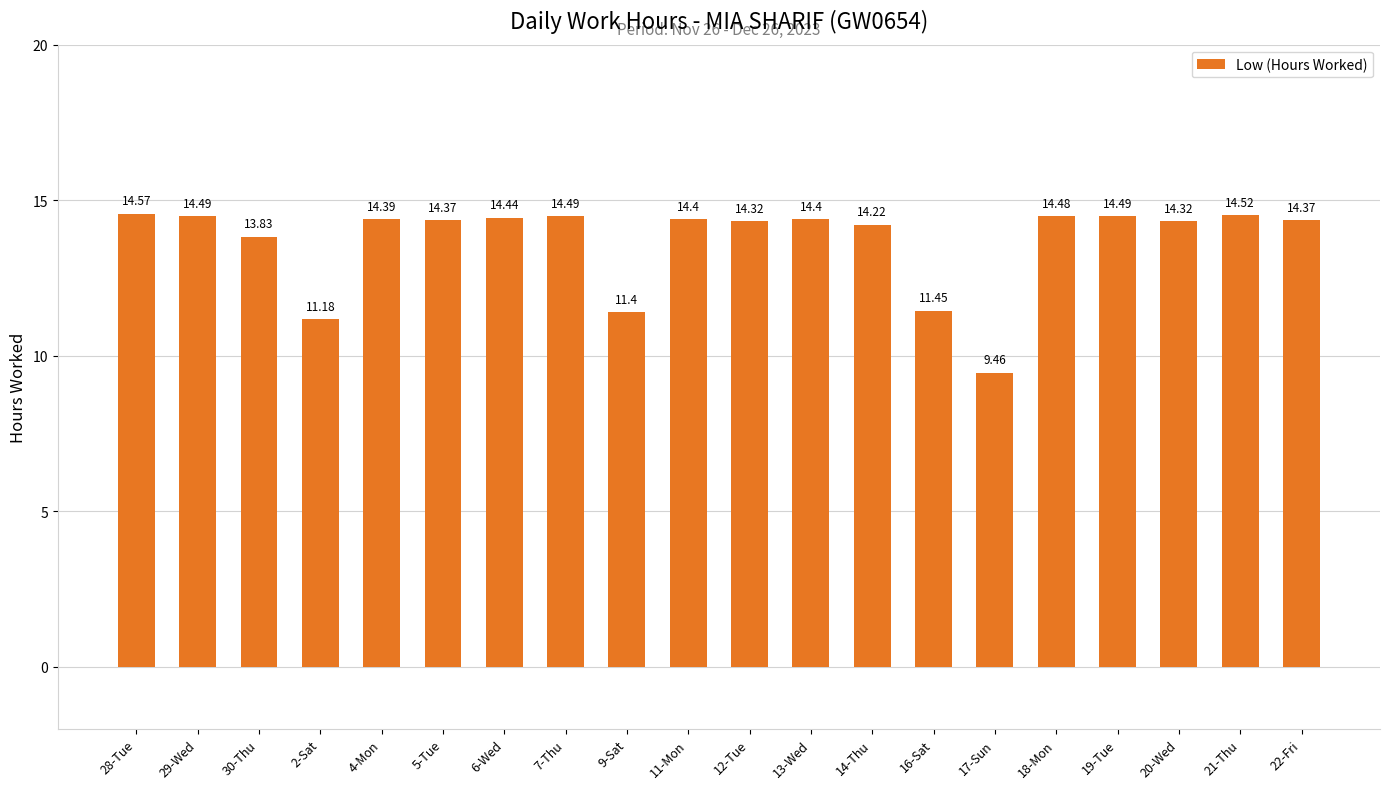

What is the difference between the maximum and minimum values?

5.1